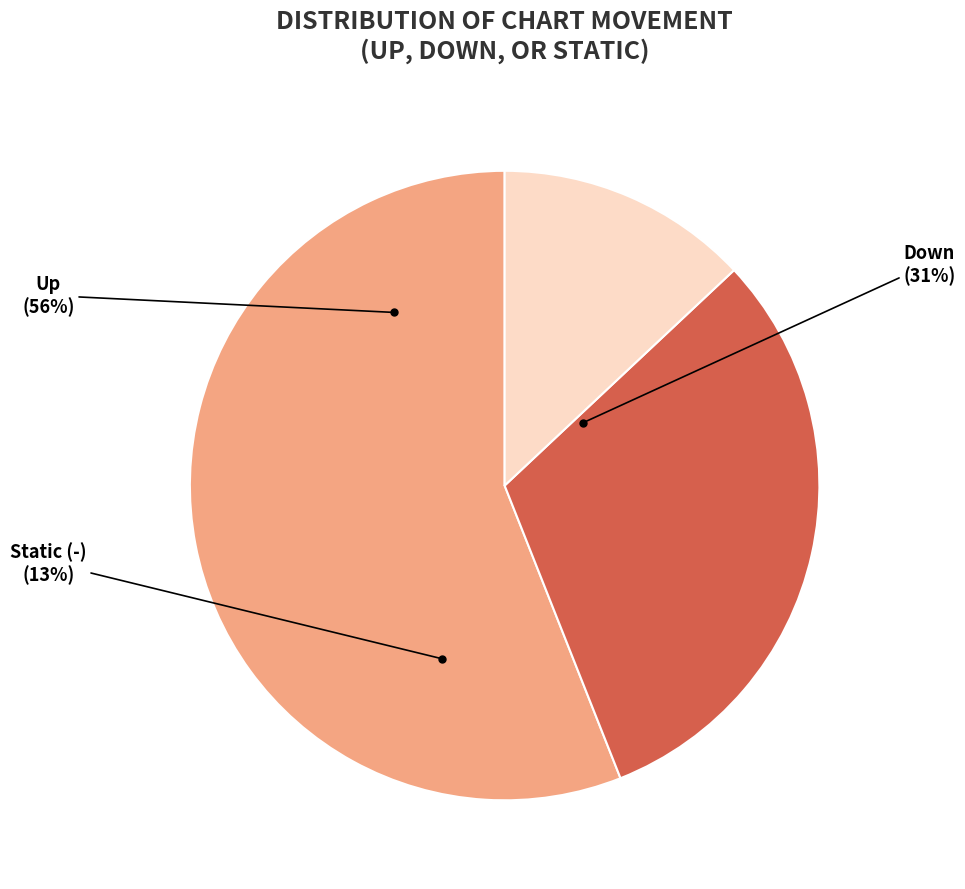

Which category has the smallest portion of the pie?

-